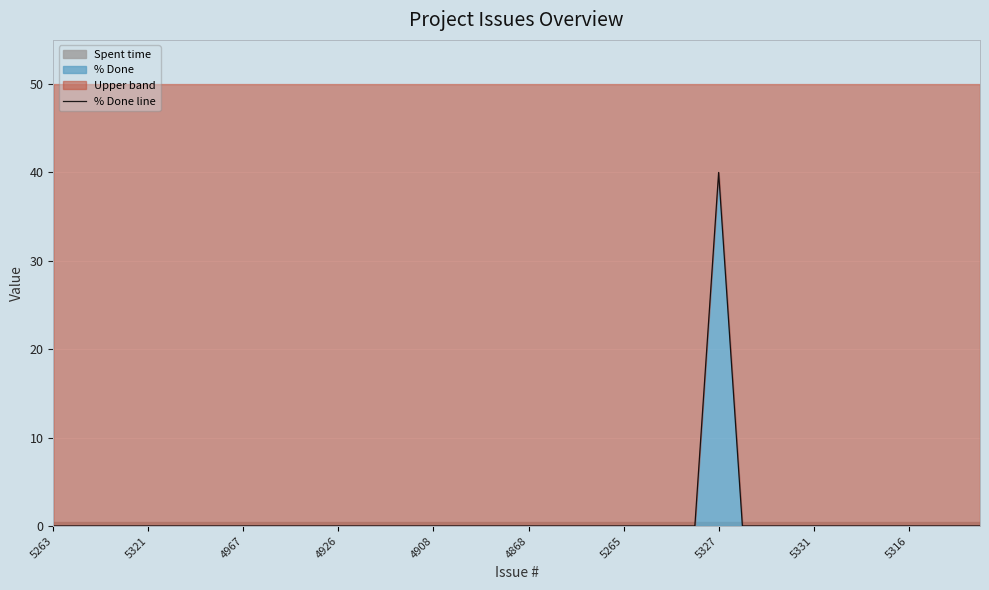

Reading left to right, transcribe all the data shown in this chart.

0	0	0	0	0	0	0	0	0	0	0	0	0	0	0	0	0	0	0	0	0	0	0	0	0	0	0	0	40	0	0	0	0	0	0	0	0	0	0	0